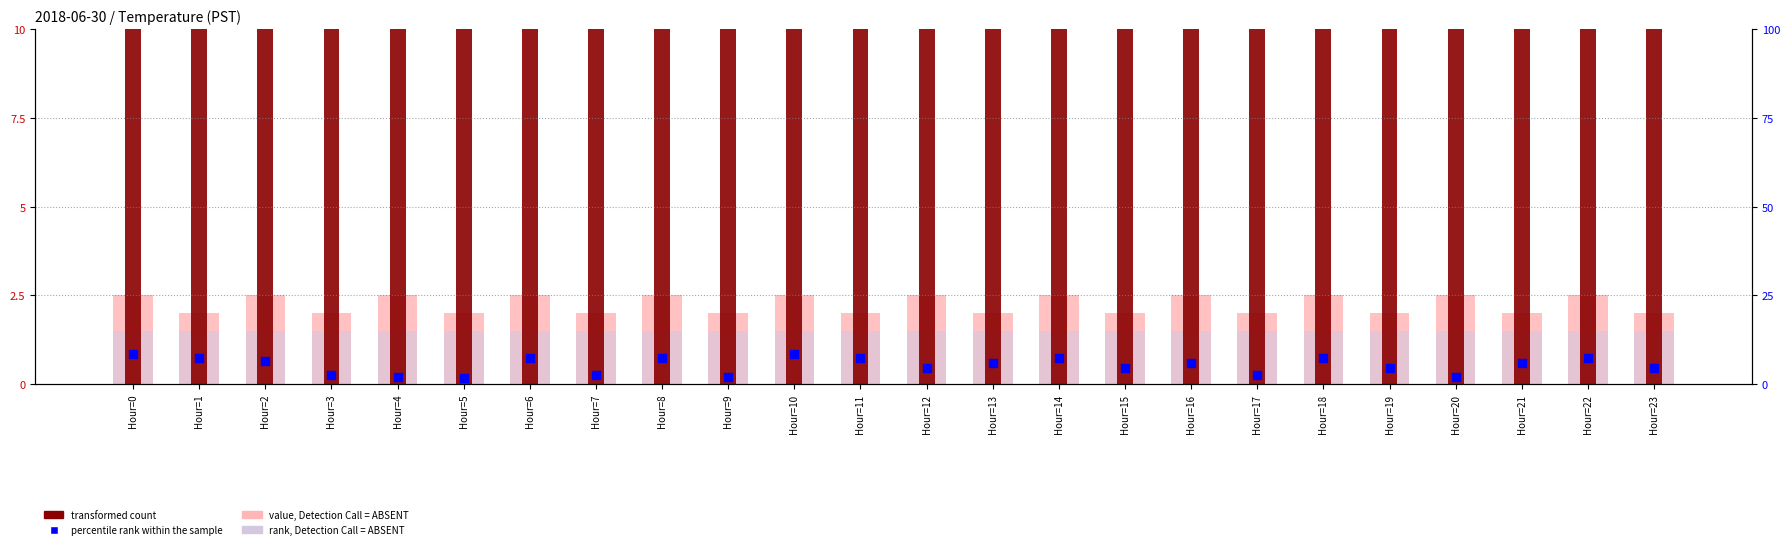

Which series has the largest total across all categories?

transformed count